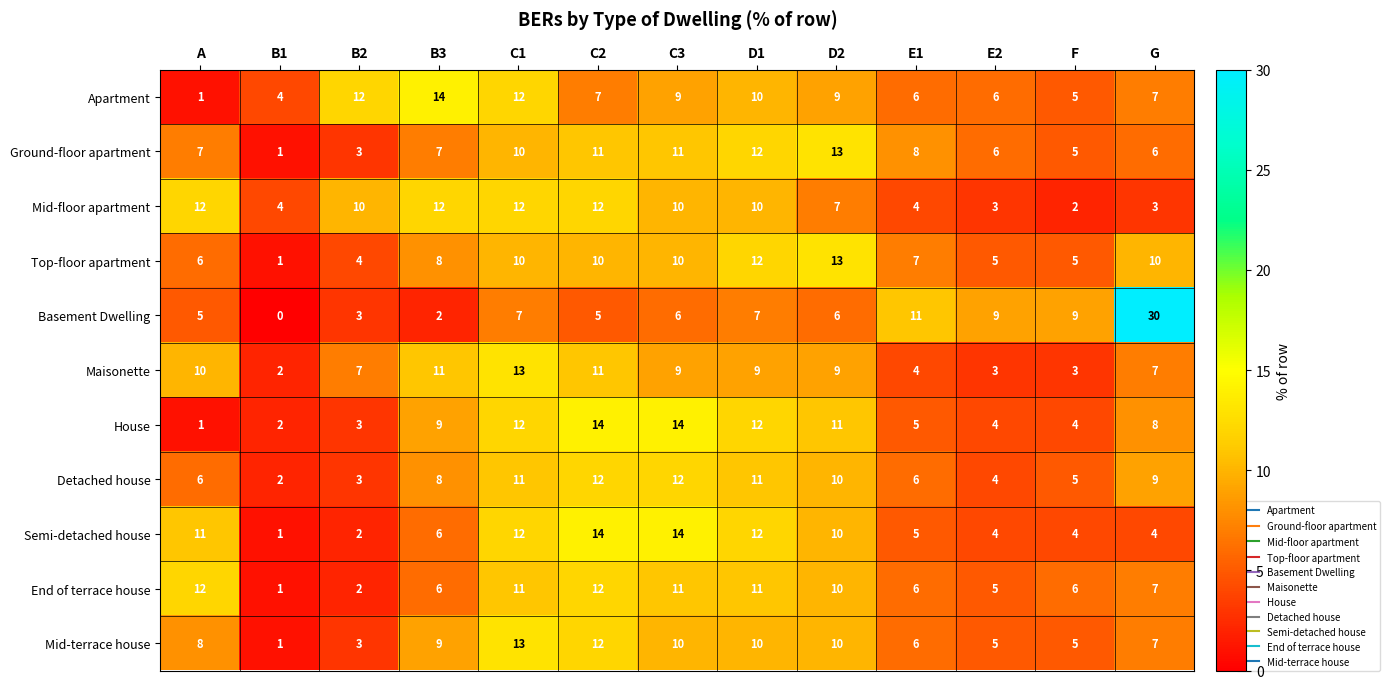

Where is Mid-terrace house nearest to the value 7?

G